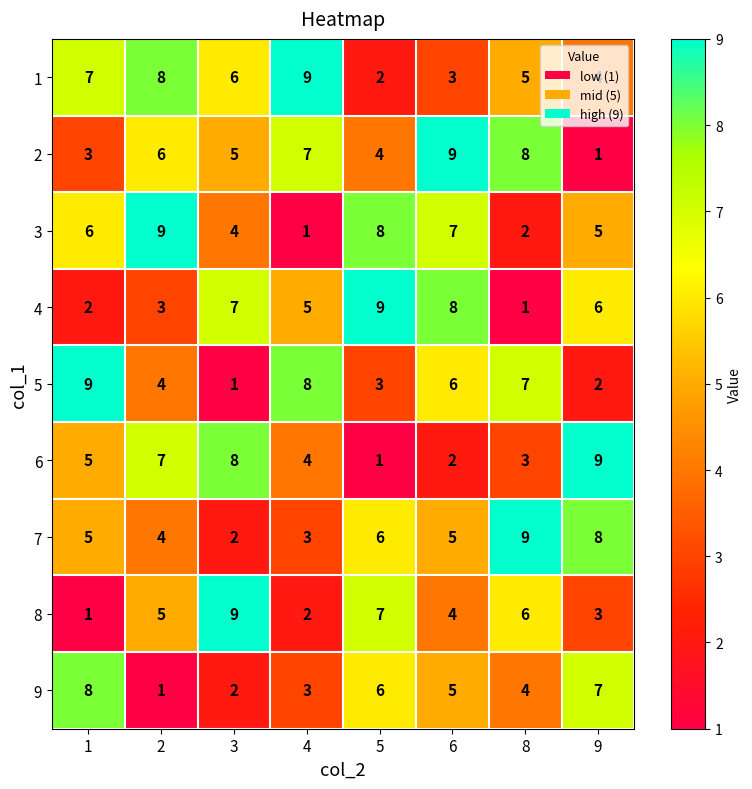

True or false: 9 has a value of 4 at 8.

True